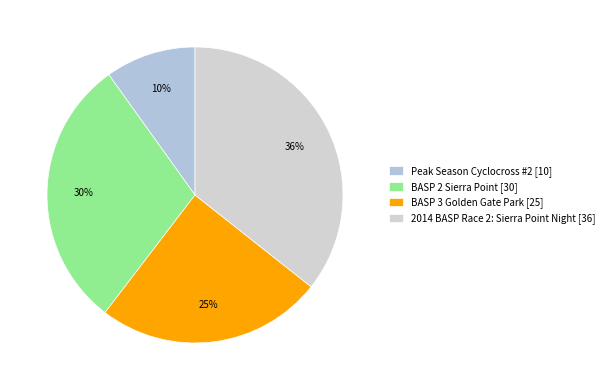

What is the smallest slice in the pie chart?

Peak Season Cyclocross #2